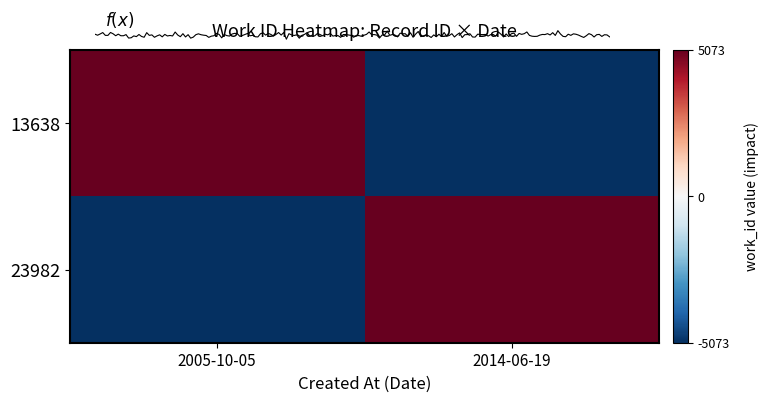

Is the value of 23982 at 2005-10-05 greater than the value of 13638 at 2005-10-05?

No